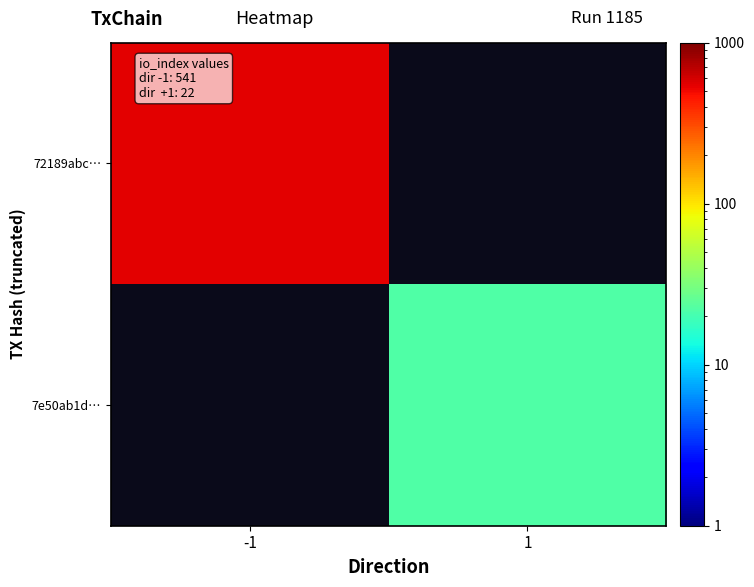

Which label corresponds to the smallest value in the chart?

1